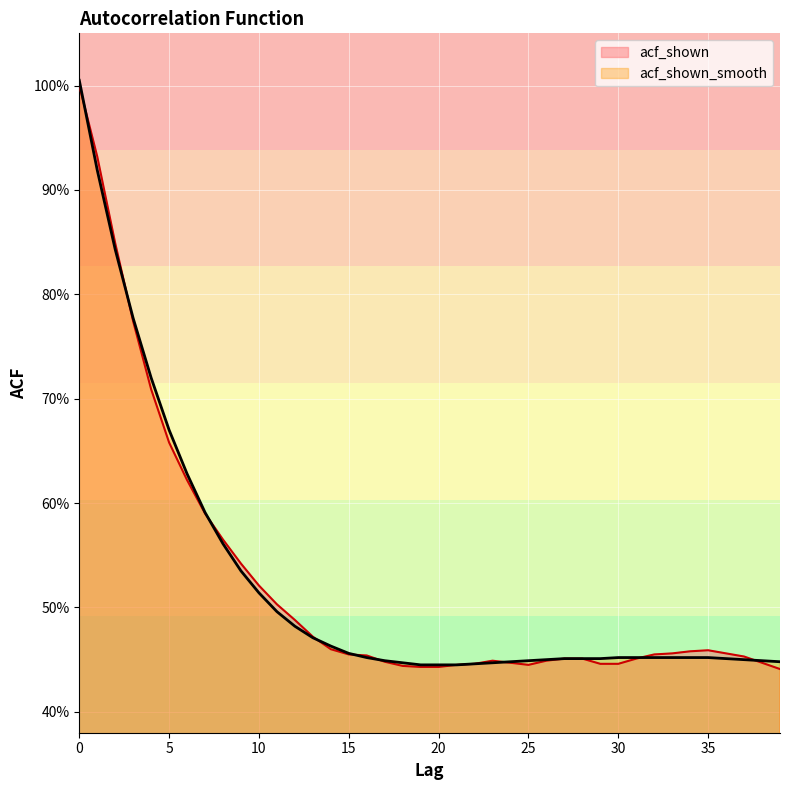

At which label is acf_shown_smooth closest to 0?

19